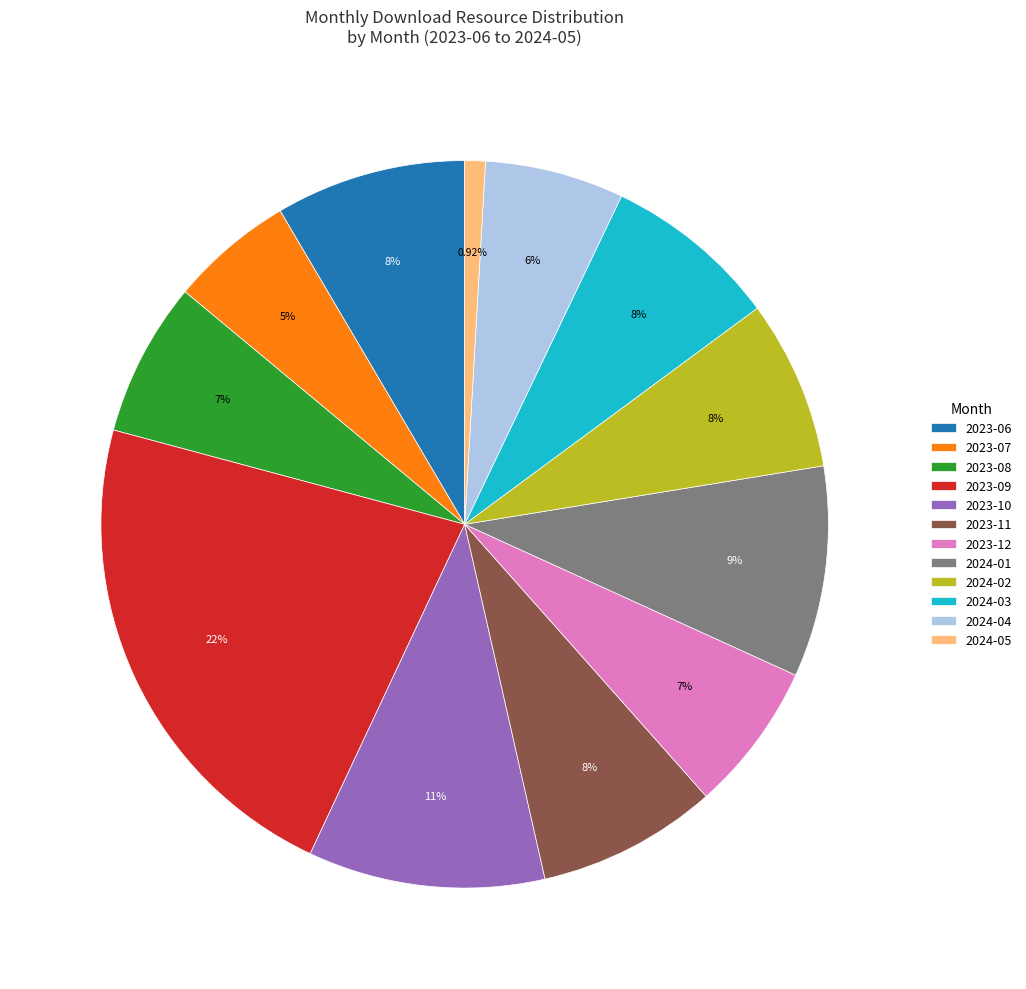

To the nearest percent, what portion does 2023-08 represent?

7%